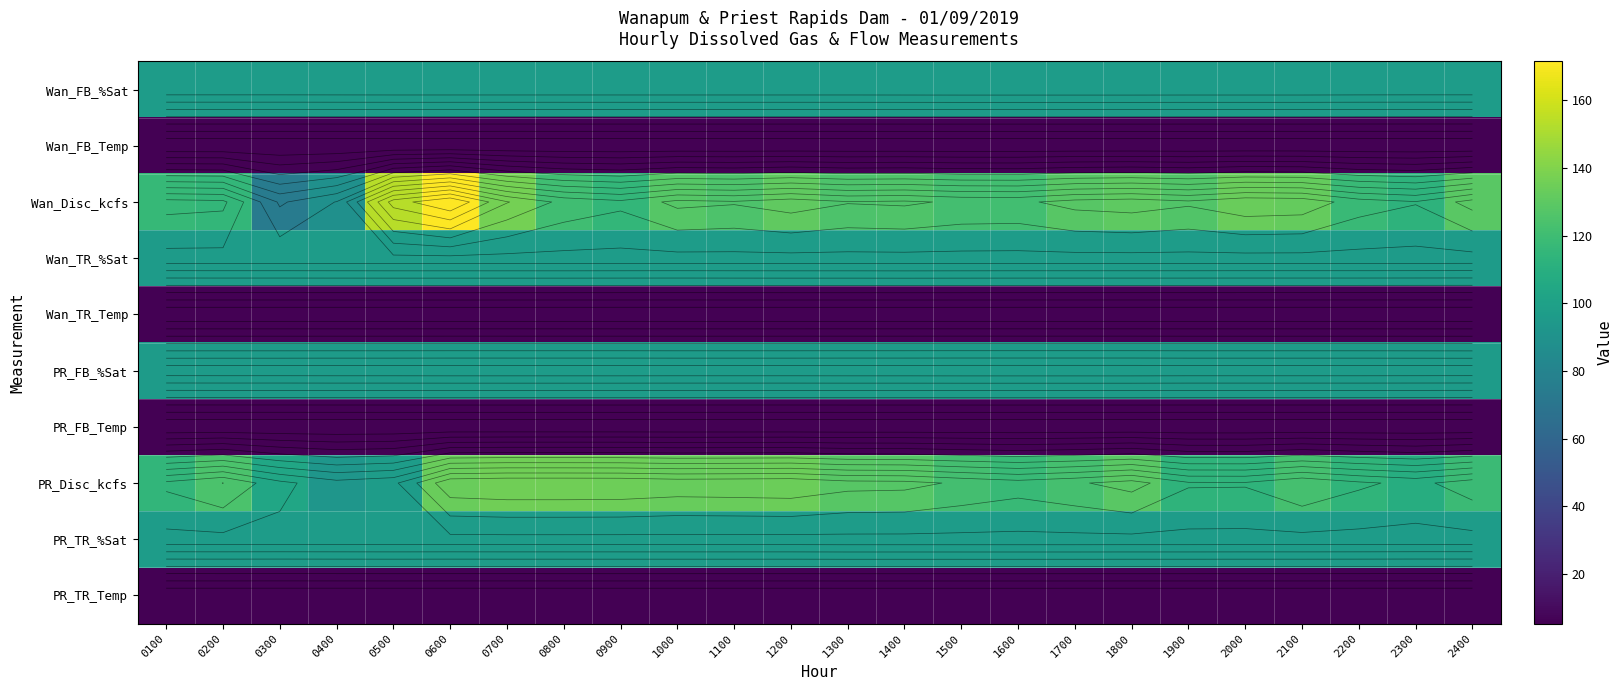

True or false: PR_TR_Temp has a value of 5.4 at 0800.

True